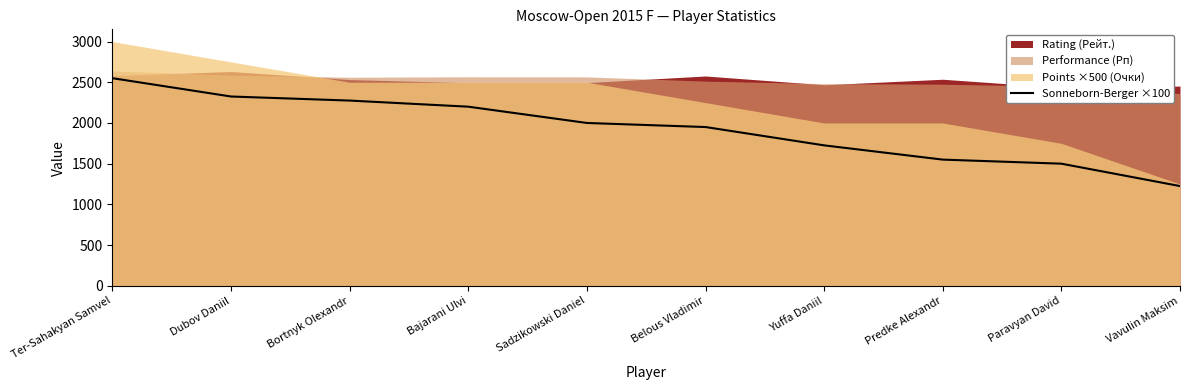

What is the minimum value for Sonneborn-Berger ×100?

1225